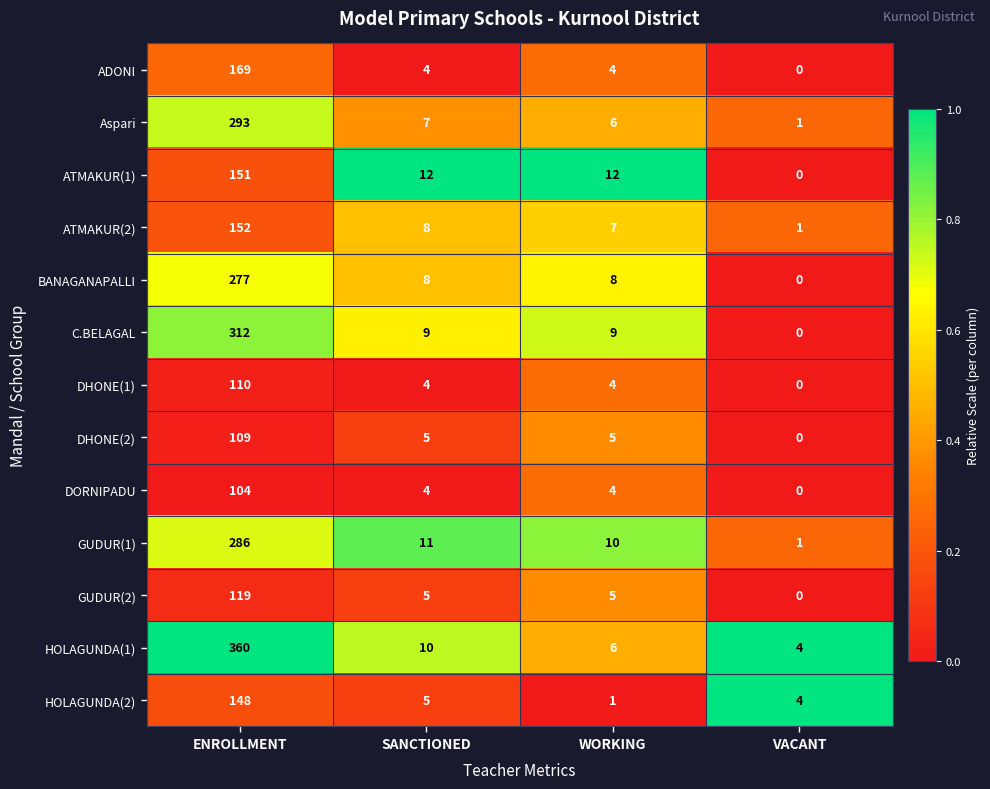

What is the spread (max minus min) of values at SANCTIONED?

8